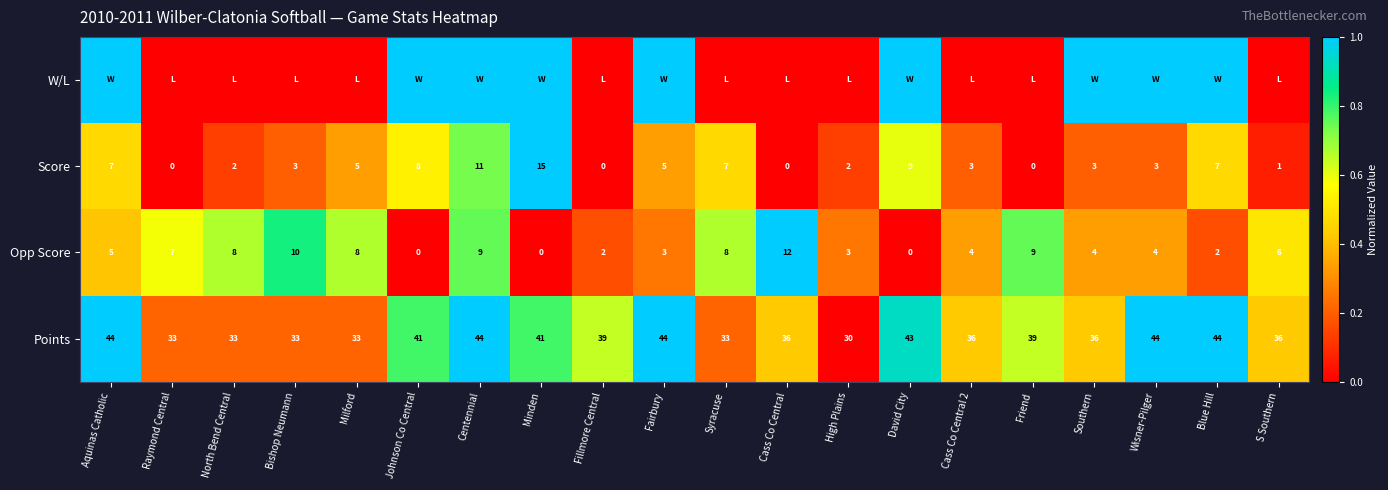

Is the value of Score at North Bend Central greater than the value of Opp Score at Cass Co Central 2?

No